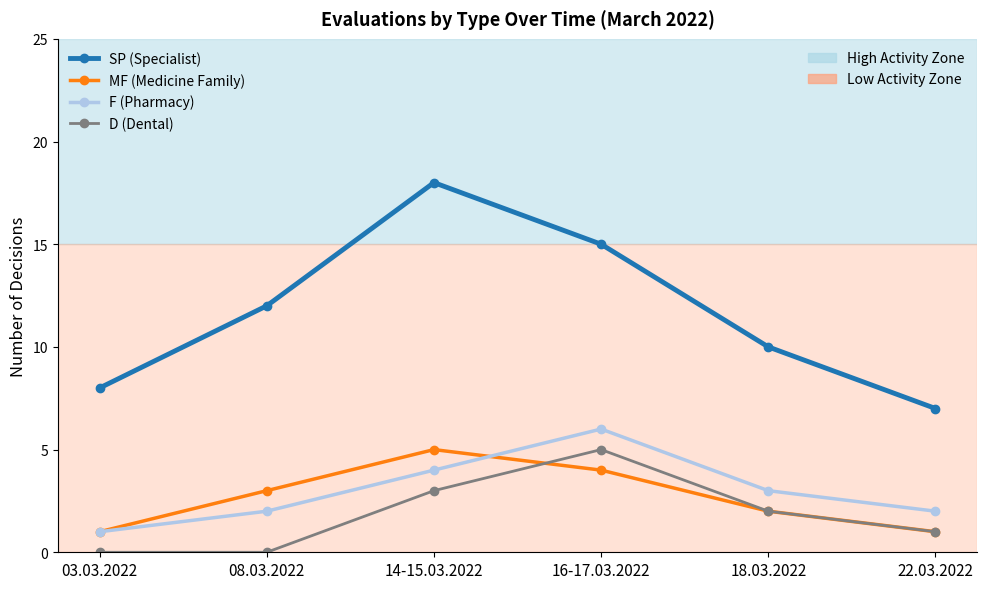

Which category has the highest value across all series?

14-15.03.2022